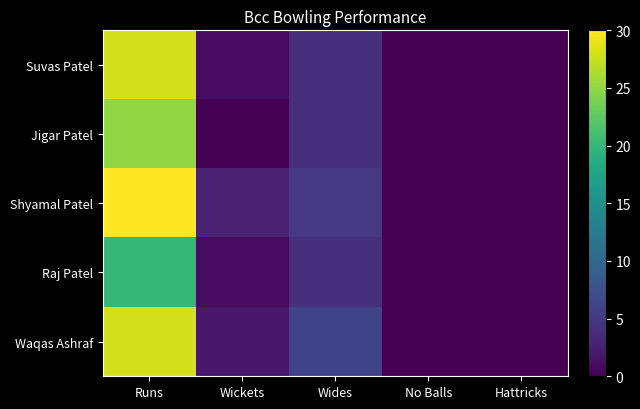

Reading right to left, list all the values displayed in this chart.

Suvas Patel: Hattricks=0	No Balls=0	Wides=4	Wickets=1	Runs=28
Jigar Patel: Hattricks=0	No Balls=0	Wides=4	Wickets=0	Runs=25
Shyamal Patel: Hattricks=0	No Balls=0	Wides=5	Wickets=3	Runs=30
Raj Patel: Hattricks=0	No Balls=0	Wides=4	Wickets=1	Runs=20
Waqas Ashraf: Hattricks=0	No Balls=0	Wides=6	Wickets=2	Runs=28